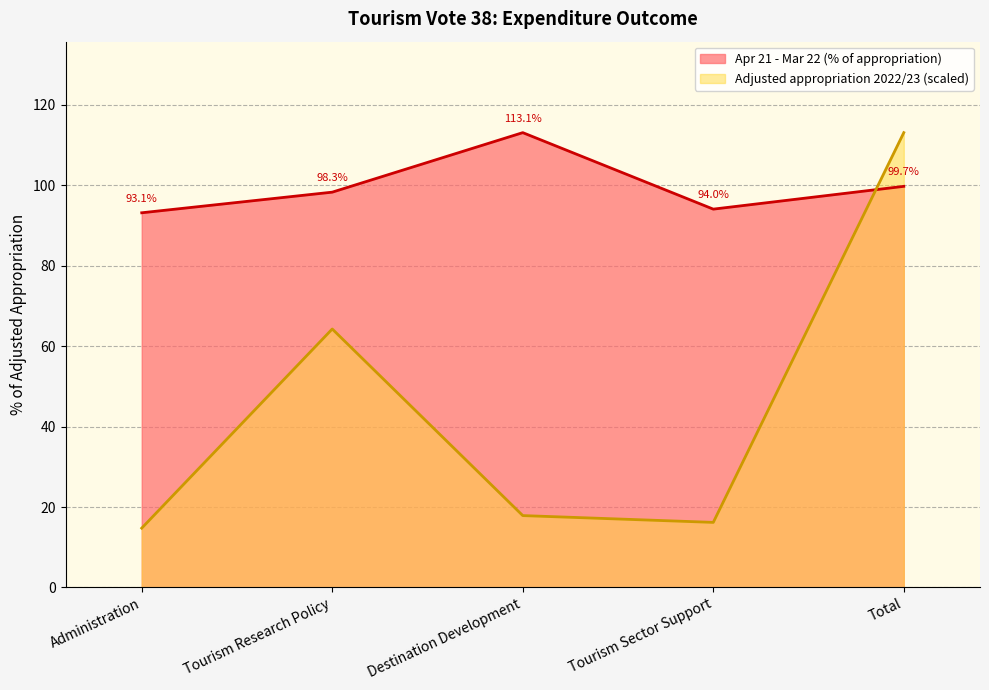

Between Total and Tourism Sector Support, which is larger?

Total